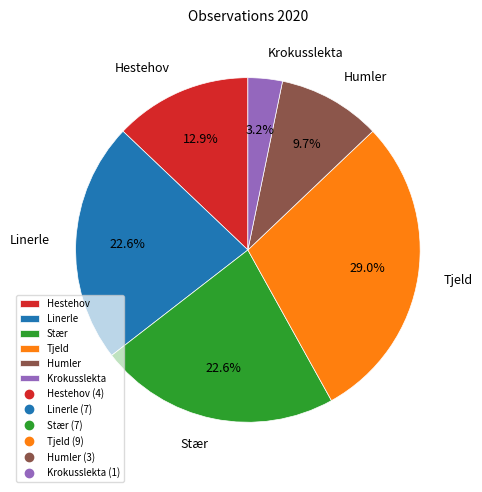

Does Linerle represent more than half of the total?

No